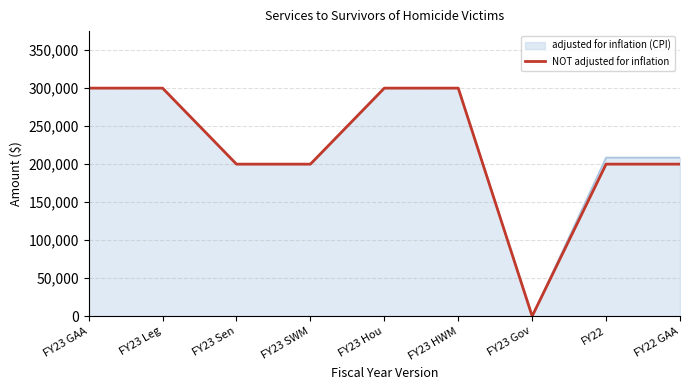

The value of adjusted for inflation (CPI) at FY23 Leg is 459734. True or false?

False